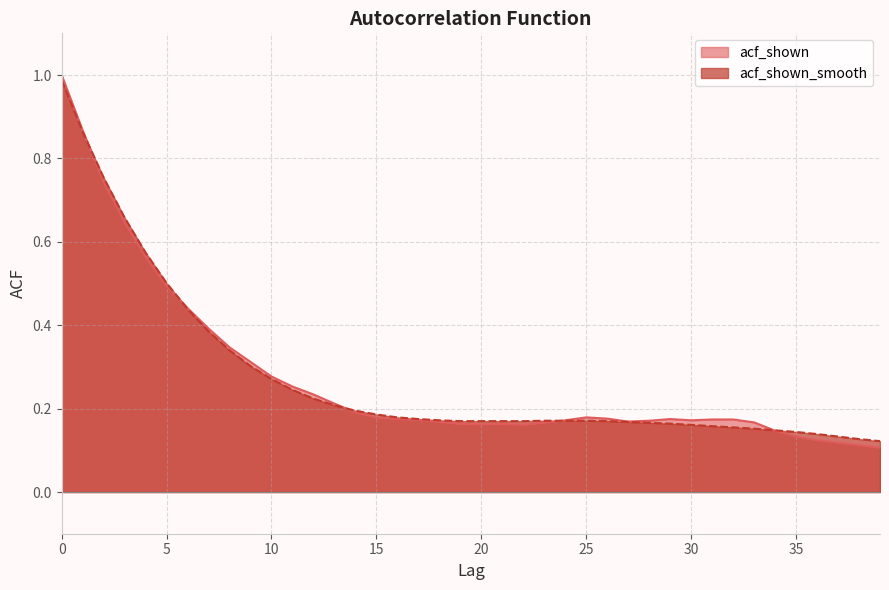

At how many categories does at least one series exceed 0?

40